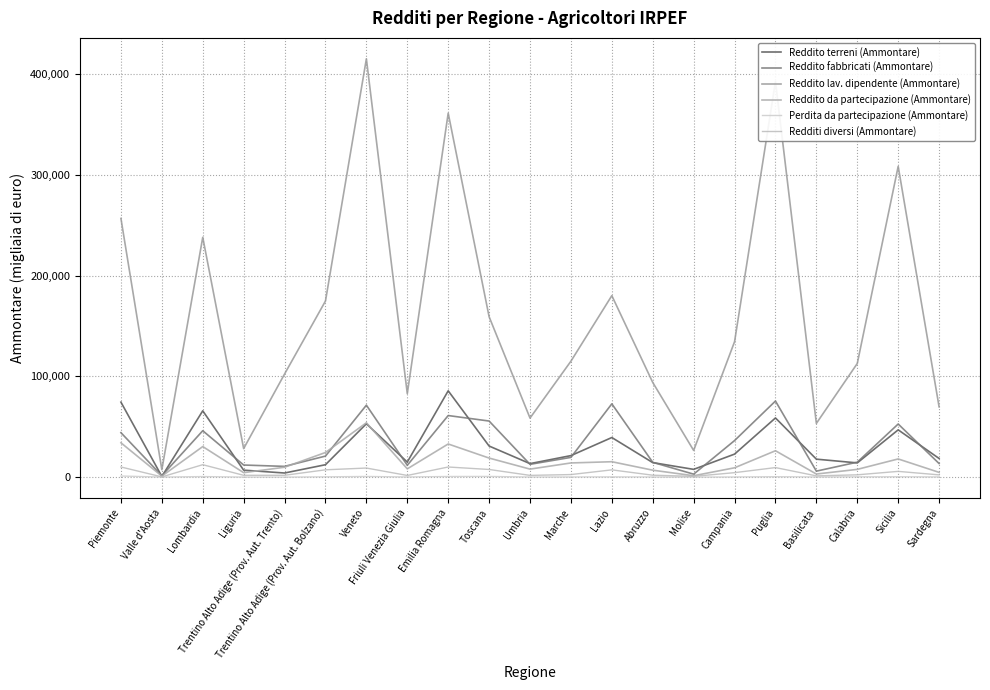

Where is the first local minimum for Redditi diversi (Ammontare)?

Valle d'Aosta